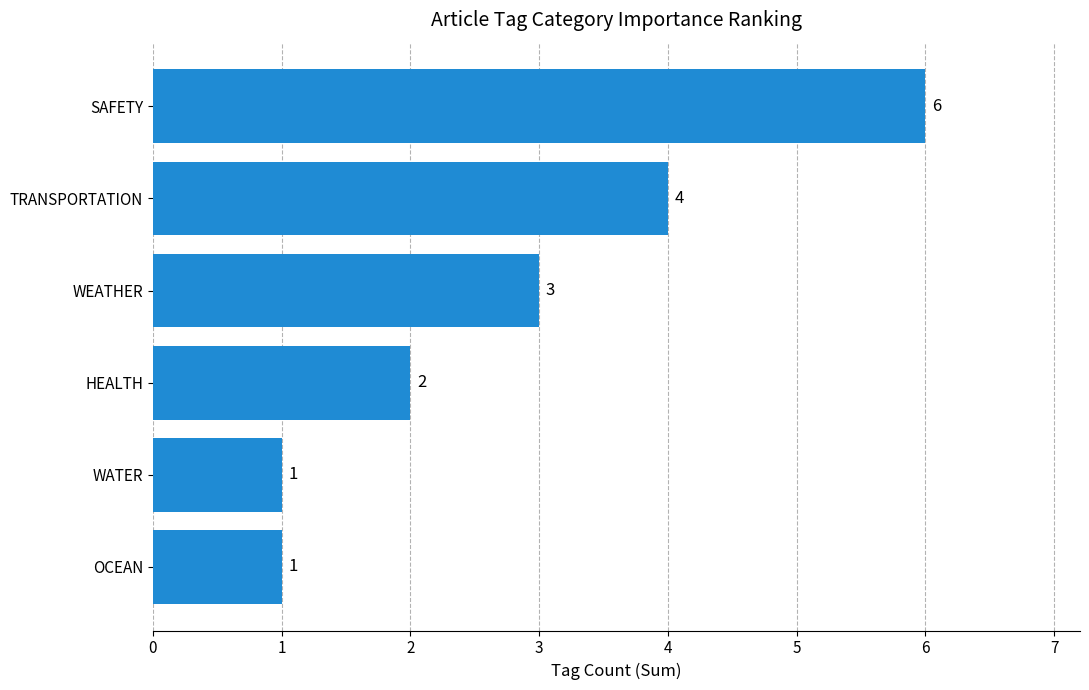

Are the bars horizontal?

Yes